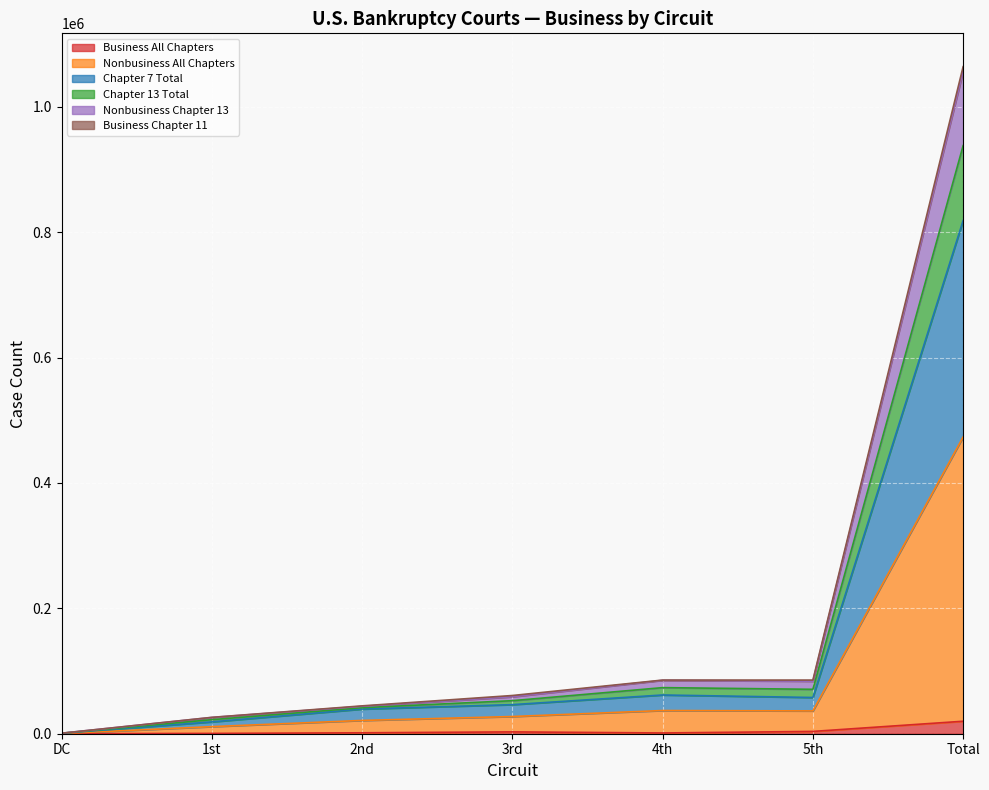

What is the approximate value of Nonbusiness Chapter 13 at 5th, to the nearest 10?

83750